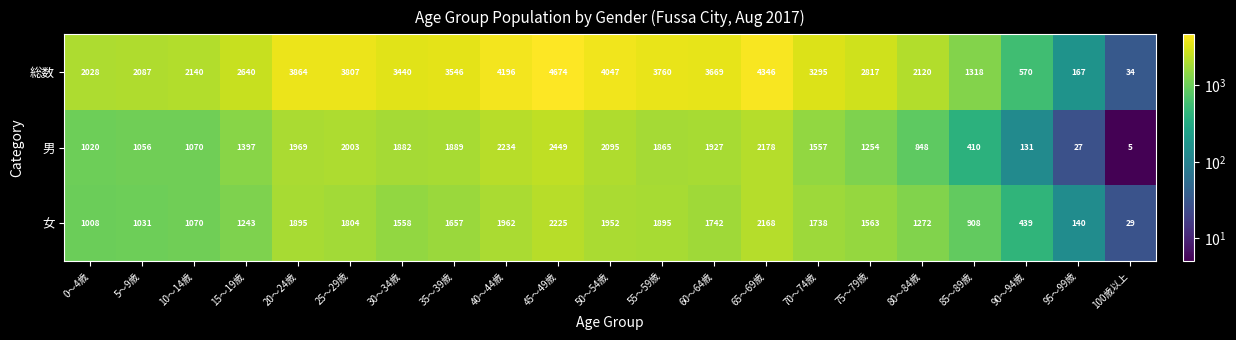

What is the average value of the 女 series?

1395